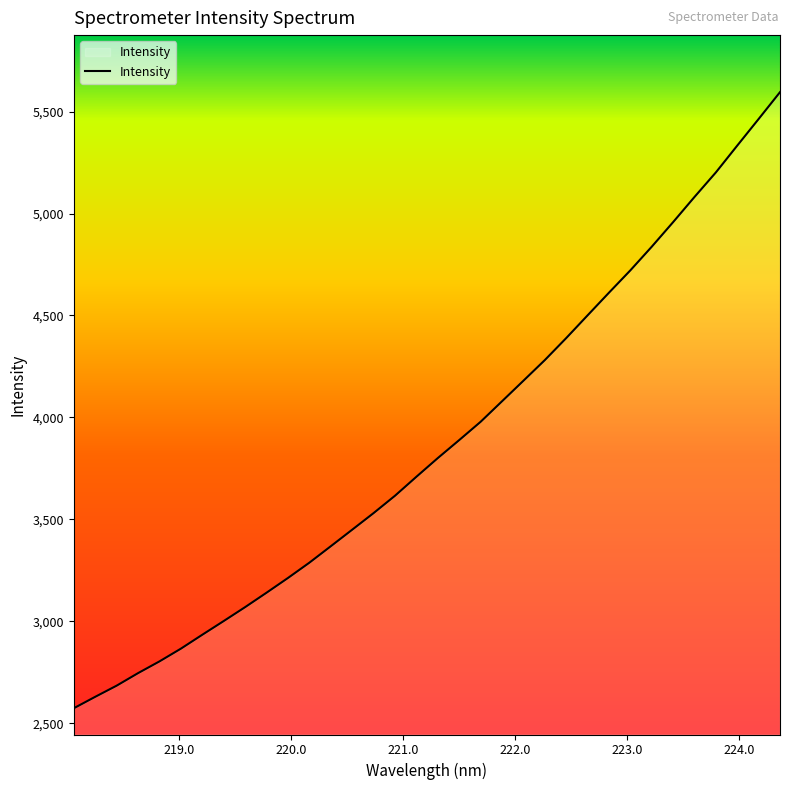

What is the difference between the maximum and minimum values?

3021.1